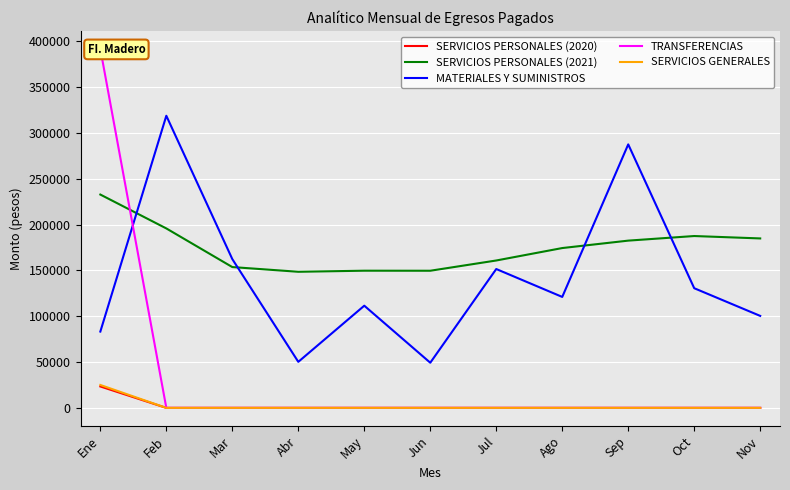

How many interior local valleys does the SERVICIOS PERSONALES (2021) series have?

2